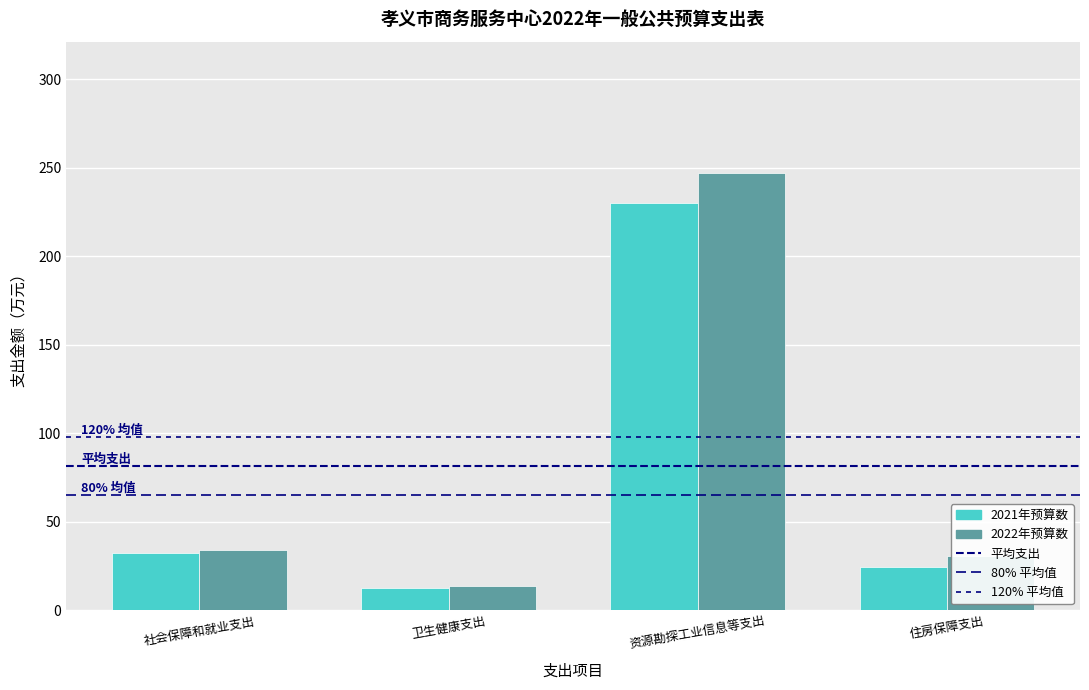

Count the number of data series in this chart.

2